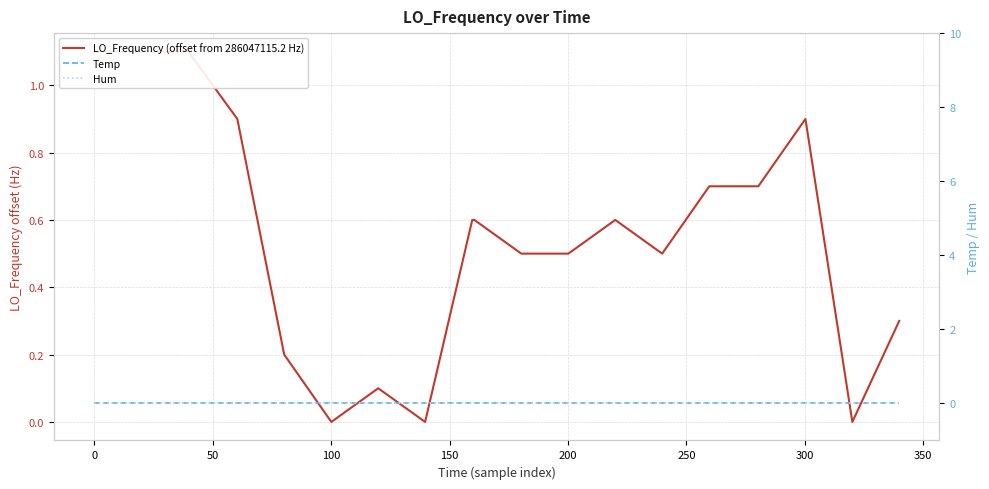

Between 100 and 200, which series saw the biggest shift?

LO_Frequency (offset from 286047115.2 Hz)